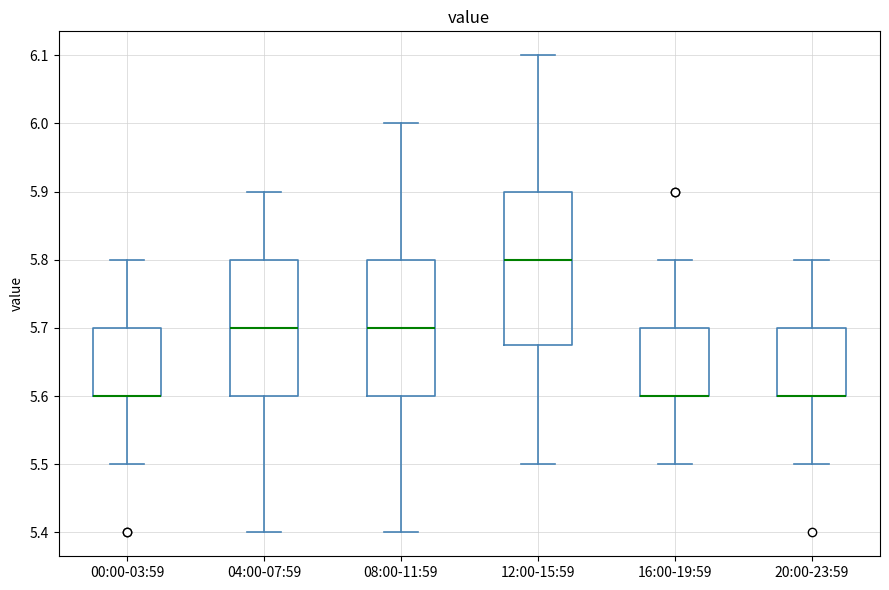

Reading left to right, read every box against the y-axis: the position of its median line, the range the box covers, and the ends of its whiskers. The values are not printed on the chart, so give them approximately, as read against the axis.

00:00-03:59: median 5.60 (drawn on the box's lower edge), box 5.60 to 5.70, whiskers 5.50 to 5.80
04:00-07:59: median 5.70, box 5.60 to 5.80, whiskers 5.40 to 5.90
08:00-11:59: median 5.70, box 5.60 to 5.80, whiskers 5.40 to 6.00
12:00-15:59: median 5.80, box 5.68 to 5.90, whiskers 5.50 to 6.10
16:00-19:59: median 5.60 (drawn on the box's lower edge), box 5.60 to 5.70, whiskers 5.50 to 5.80
20:00-23:59: median 5.60 (drawn on the box's lower edge), box 5.60 to 5.70, whiskers 5.50 to 5.80